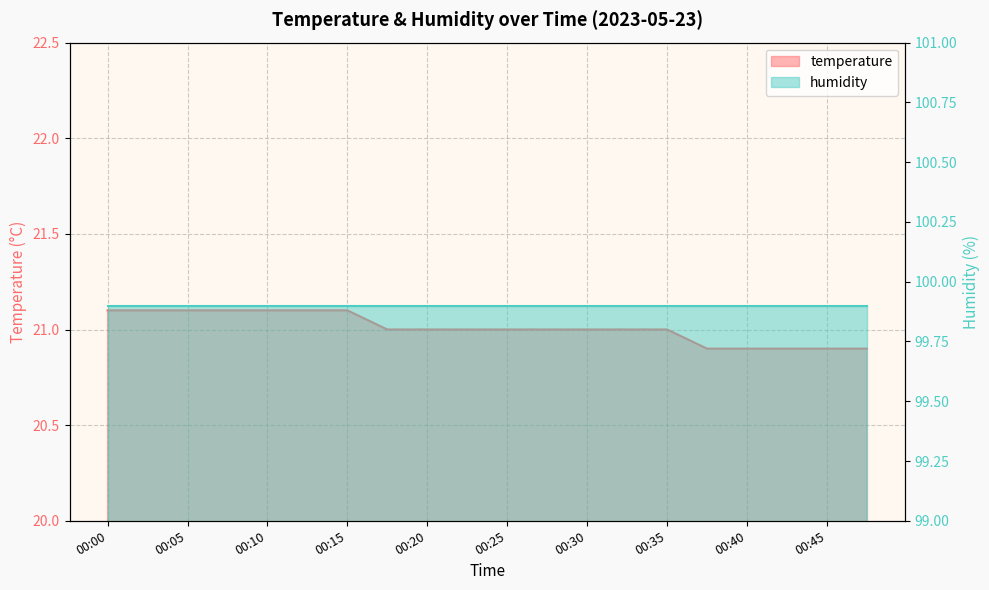

At which category does the chart reach its peak across all series?

00:00